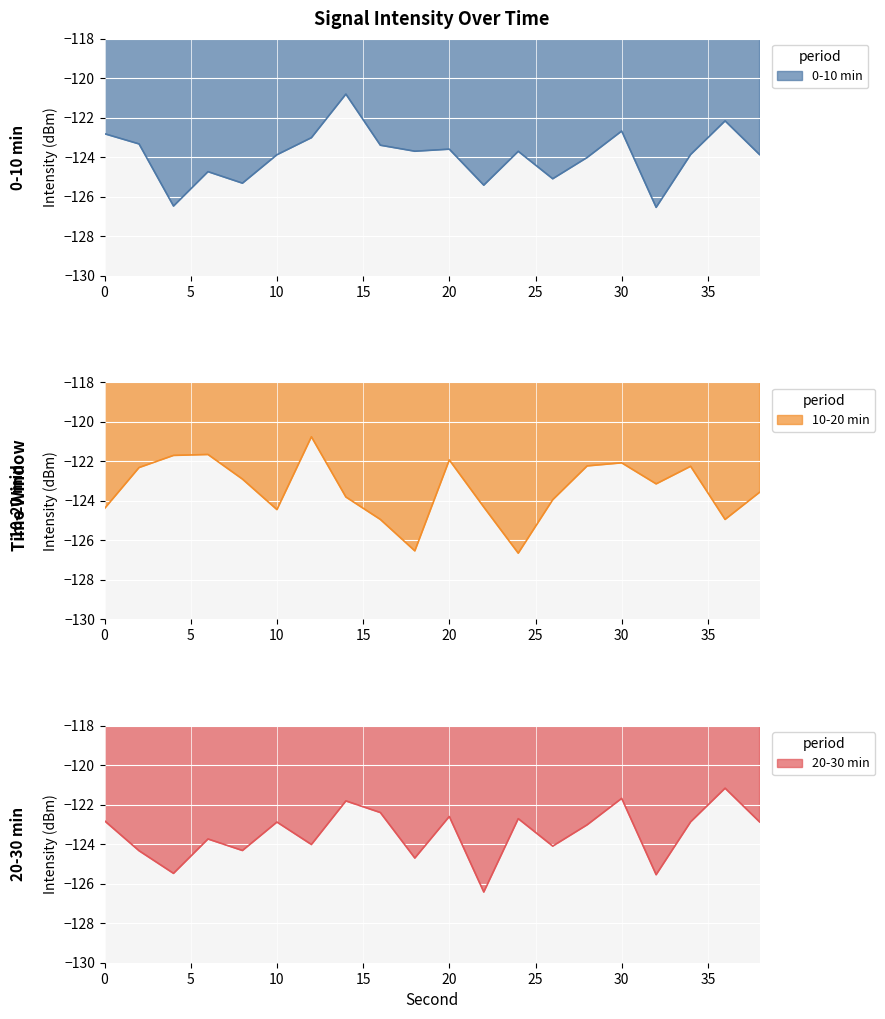

How many data points does each series have?

20